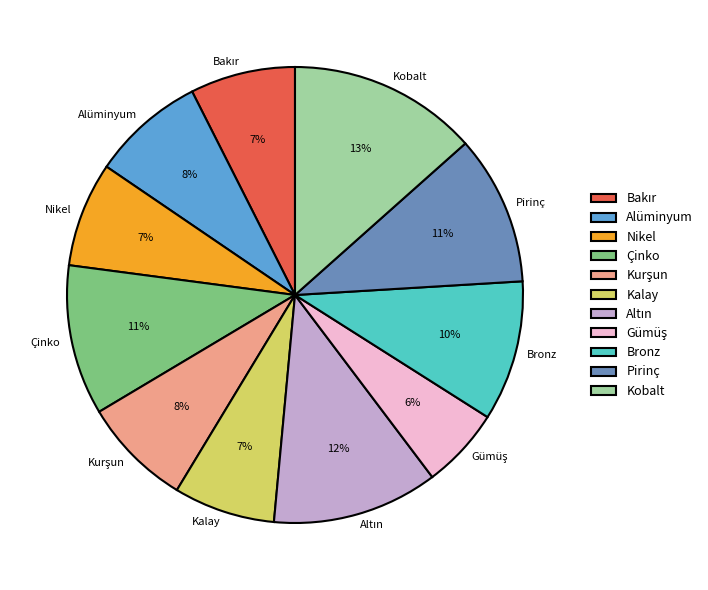

To the nearest percent, what is the combined percentage of Alüminyum and Kobalt?

21%